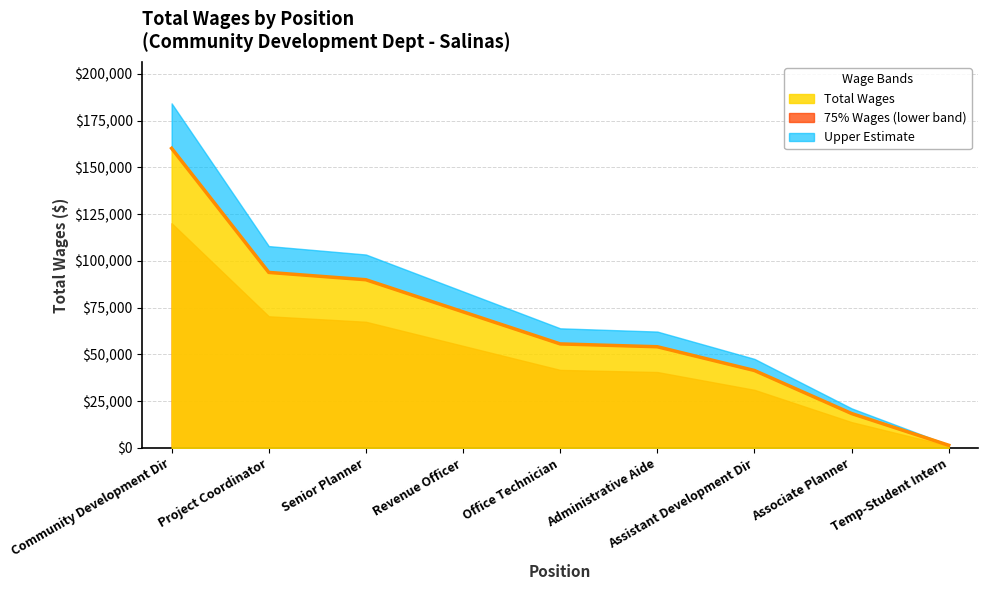

How many data points are above 55626?

4